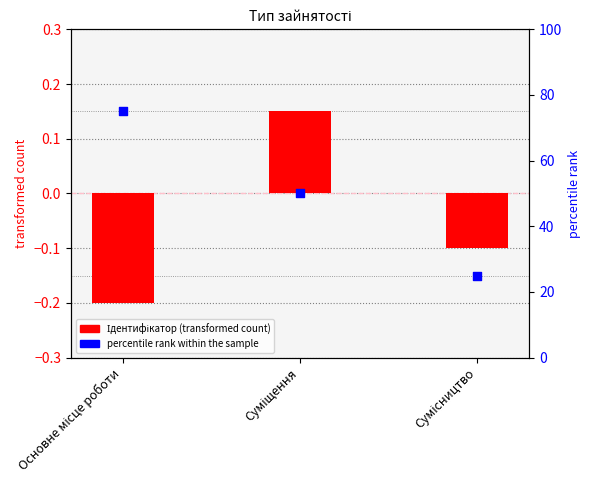

Which series contains the lowest Y value?

Ідентифікатор (transformed count)